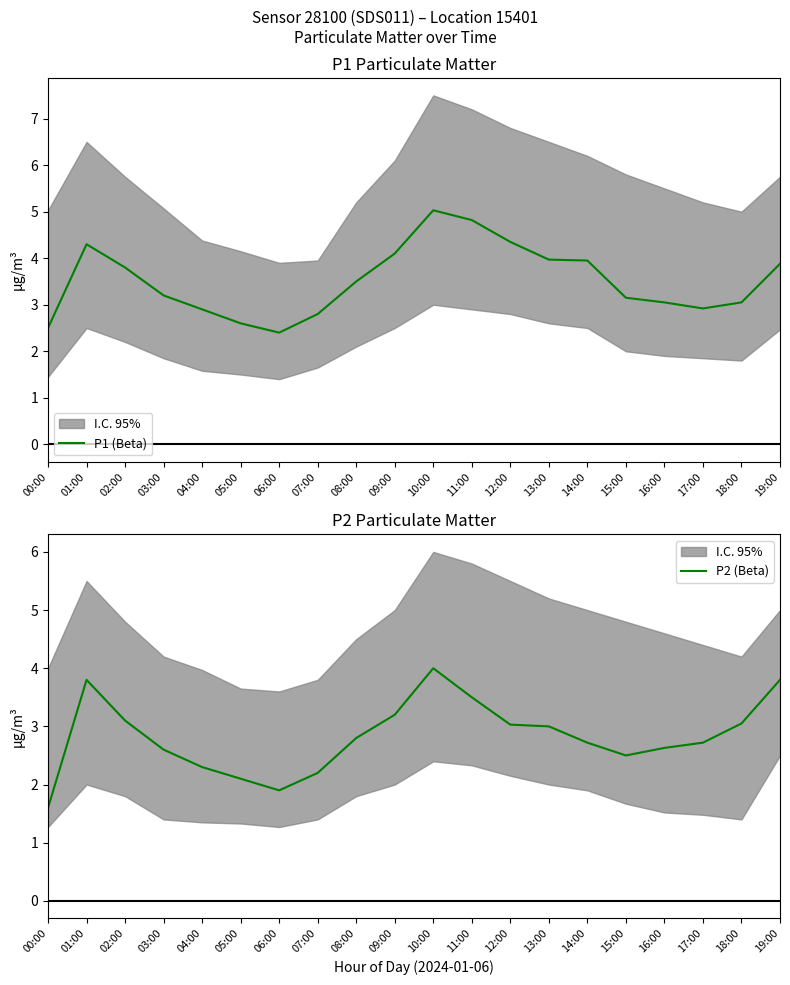

Which series has the widest spread of values?

P1 (Beta)